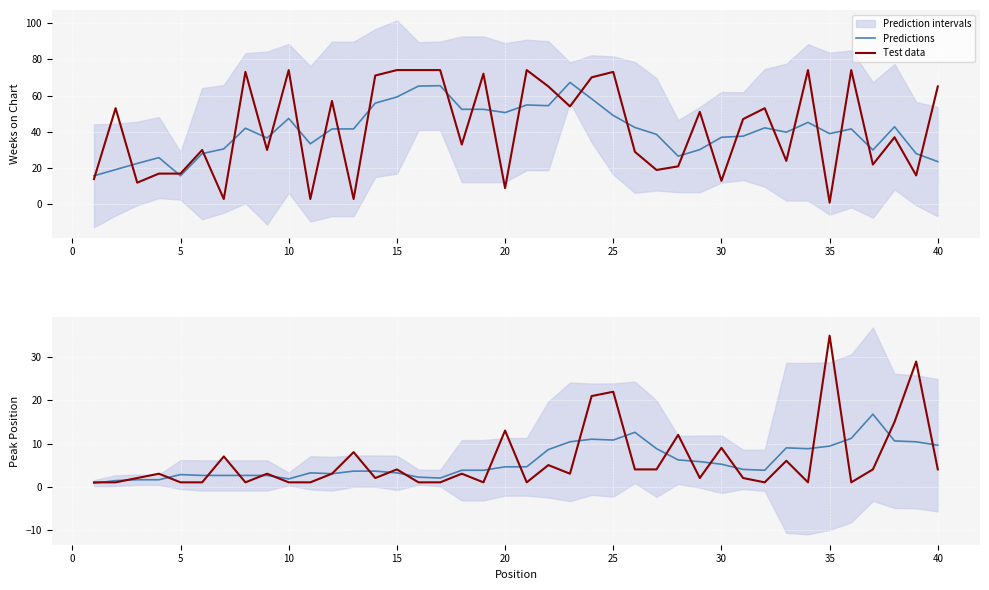

Which series has the largest range (max minus min)?

Test data